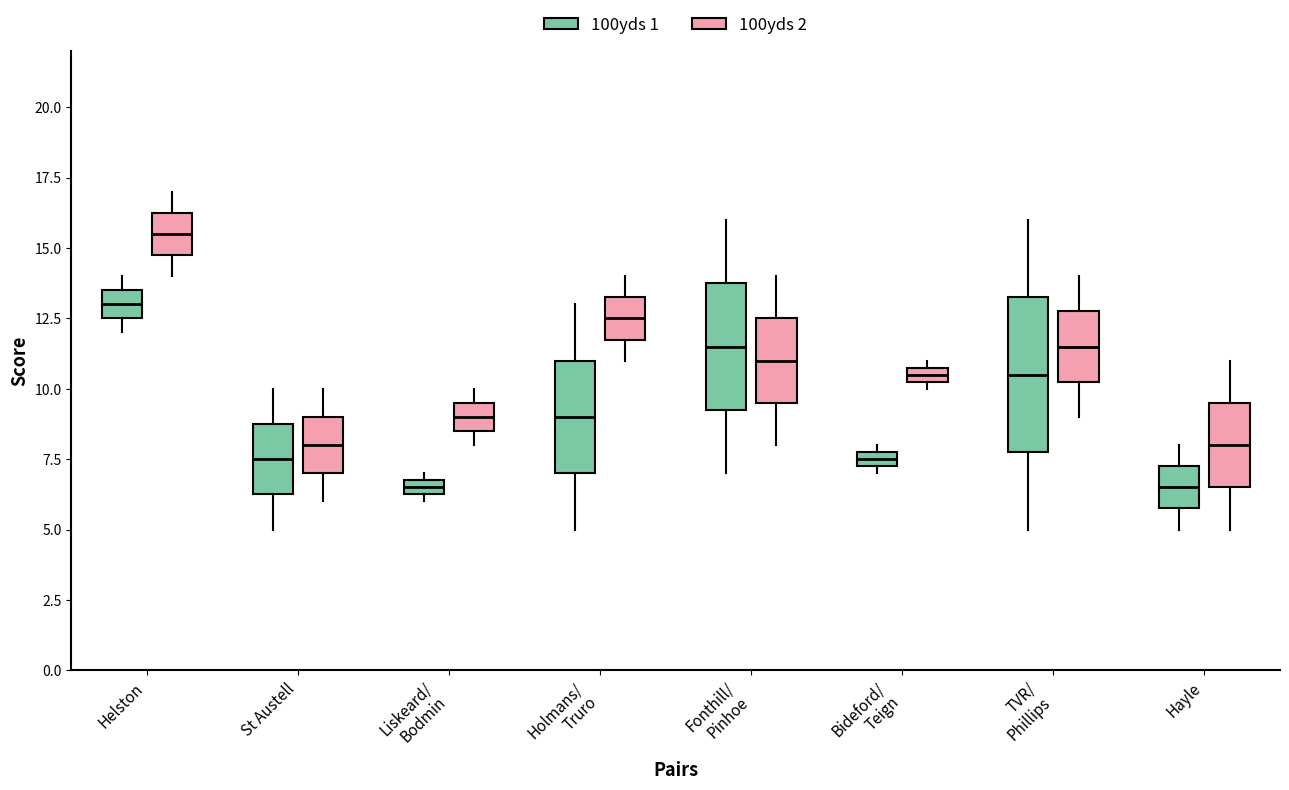

Where does the upper whisker of the box for Hayle (100yds 1) end on the y-axis? The values are not printed on the chart, so give them approximately, as read against the axis.

8.0